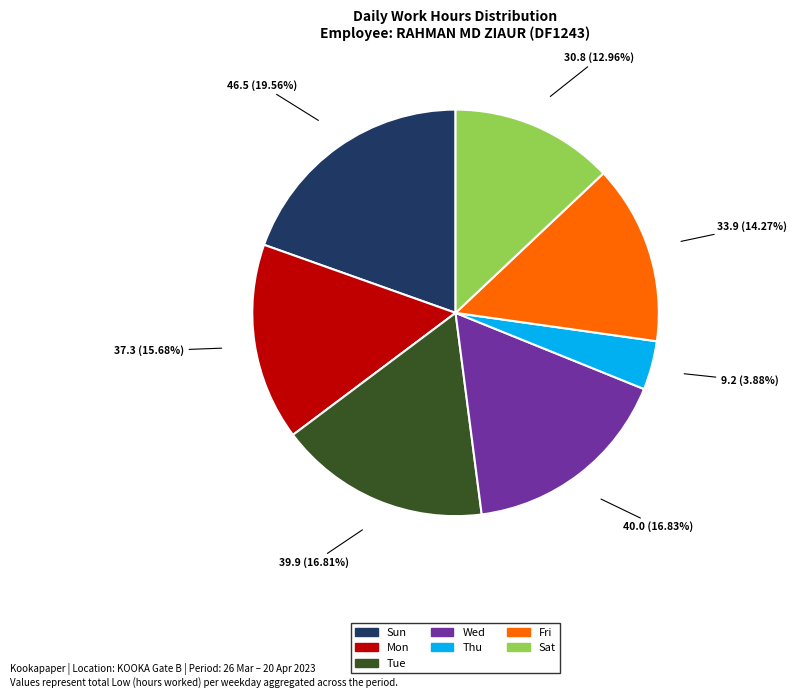

Is there any slice that represents more than half of the pie?

No